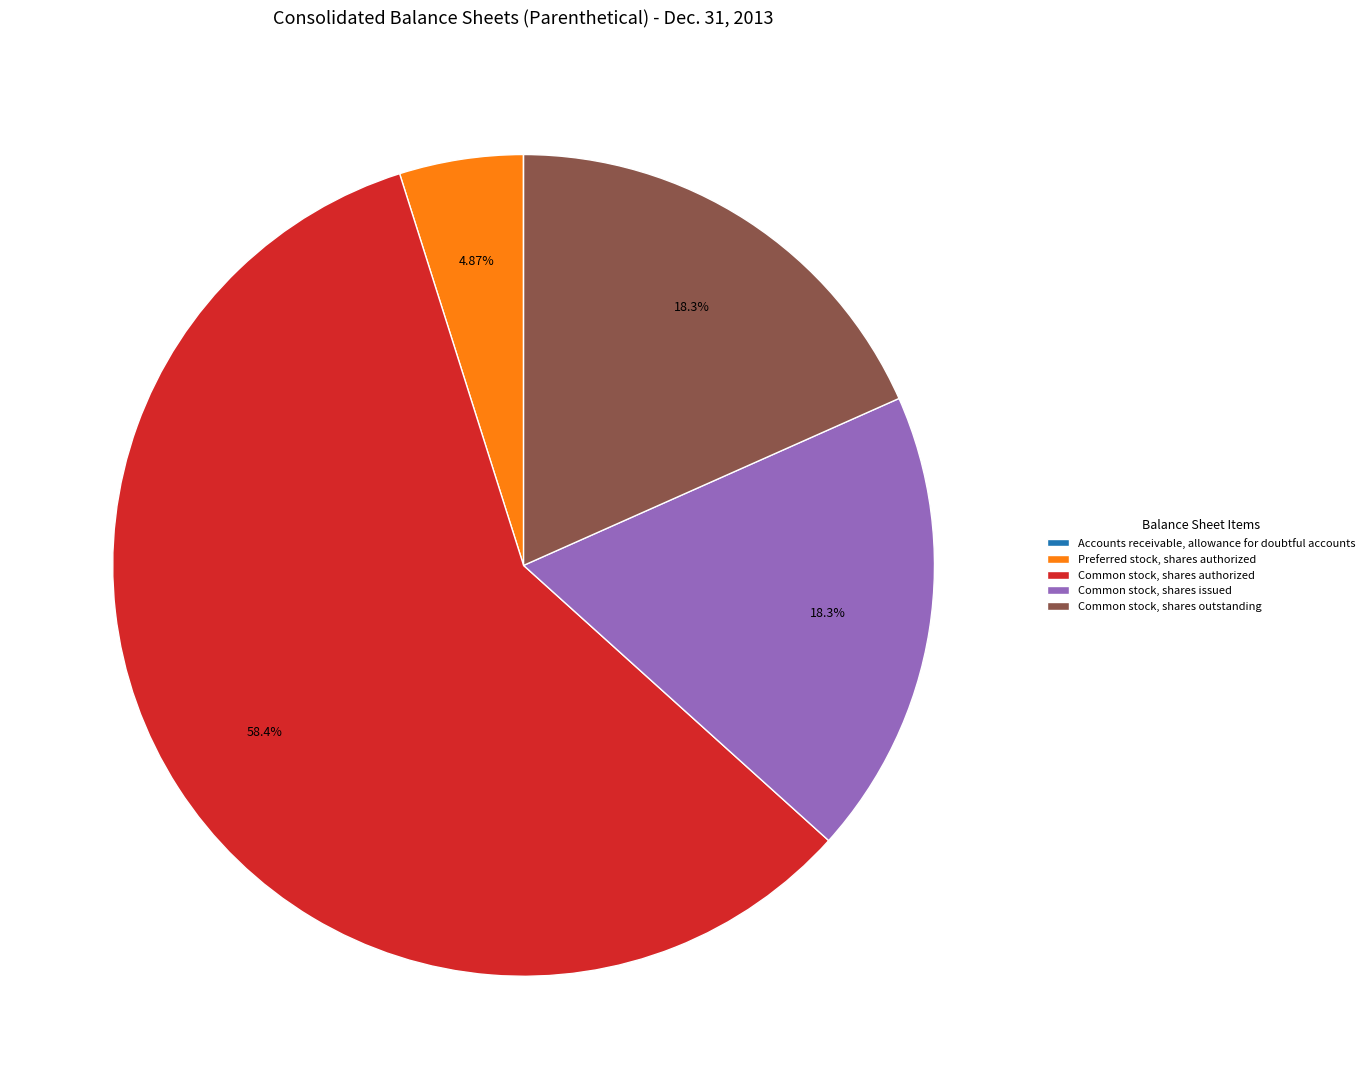

Which has a higher value, Preferred stock, shares authorized or Common stock, shares authorized?

Common stock, shares authorized